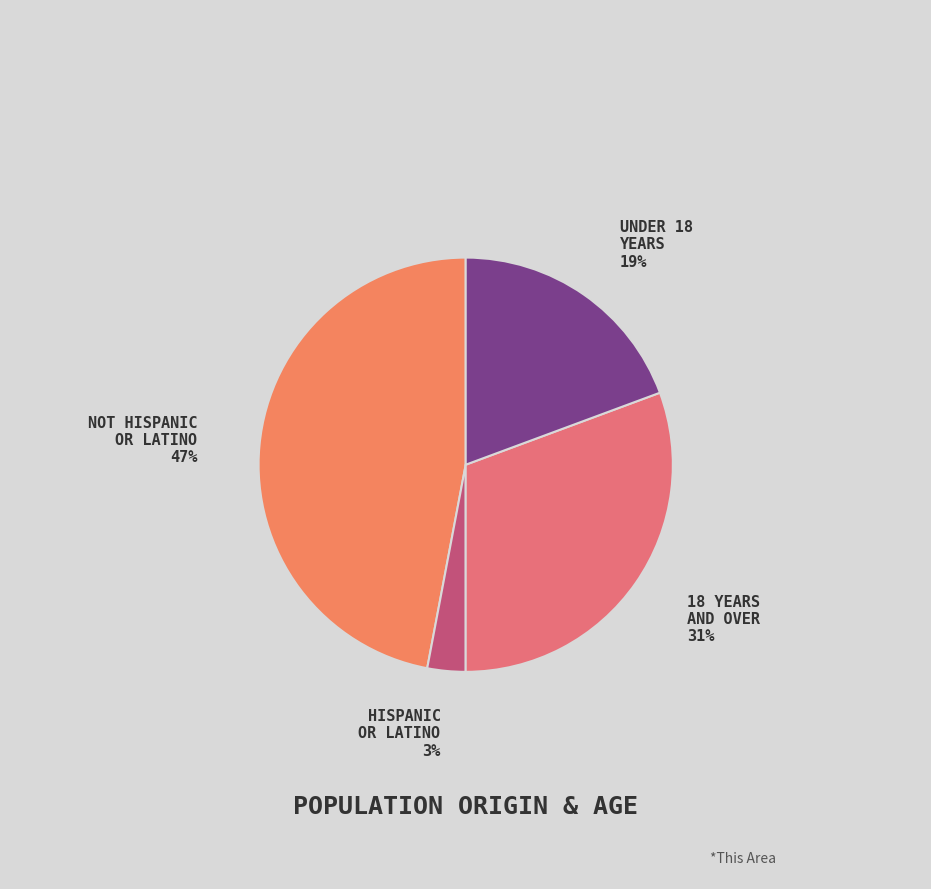

Does any single category account for the majority?

No